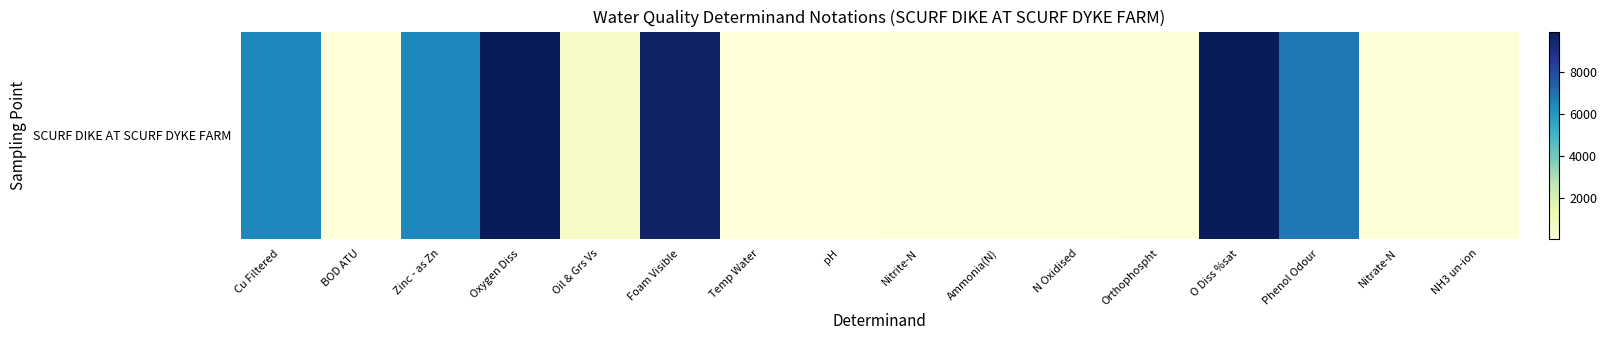

The chart shows a value of 198 at NH3 un-ion. True or false?

False